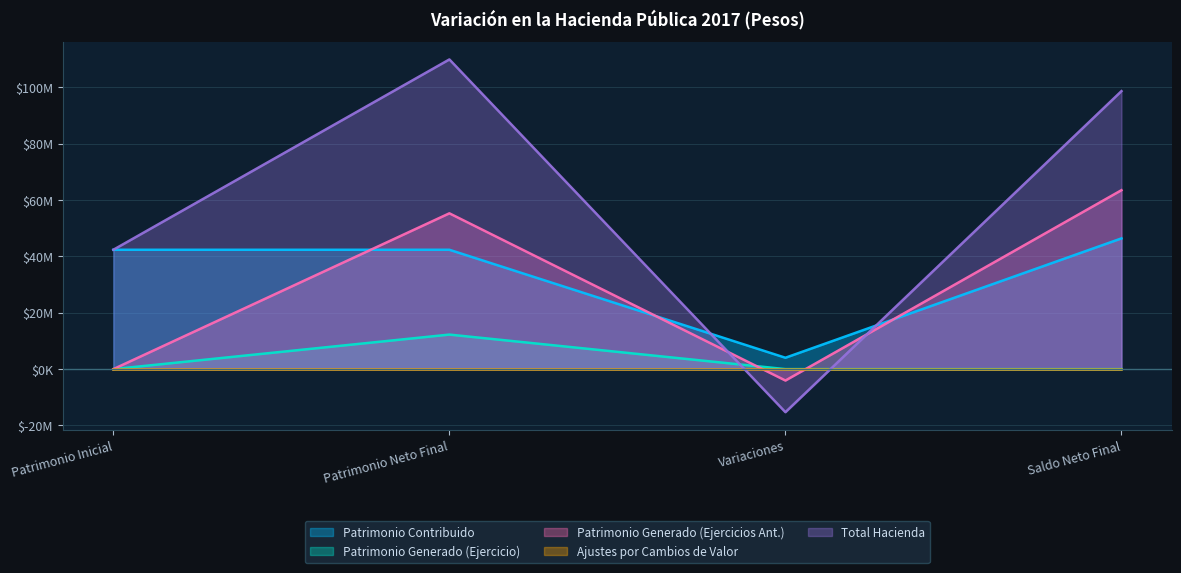

What is the label of the 4th point from the left?

Saldo Neto Final